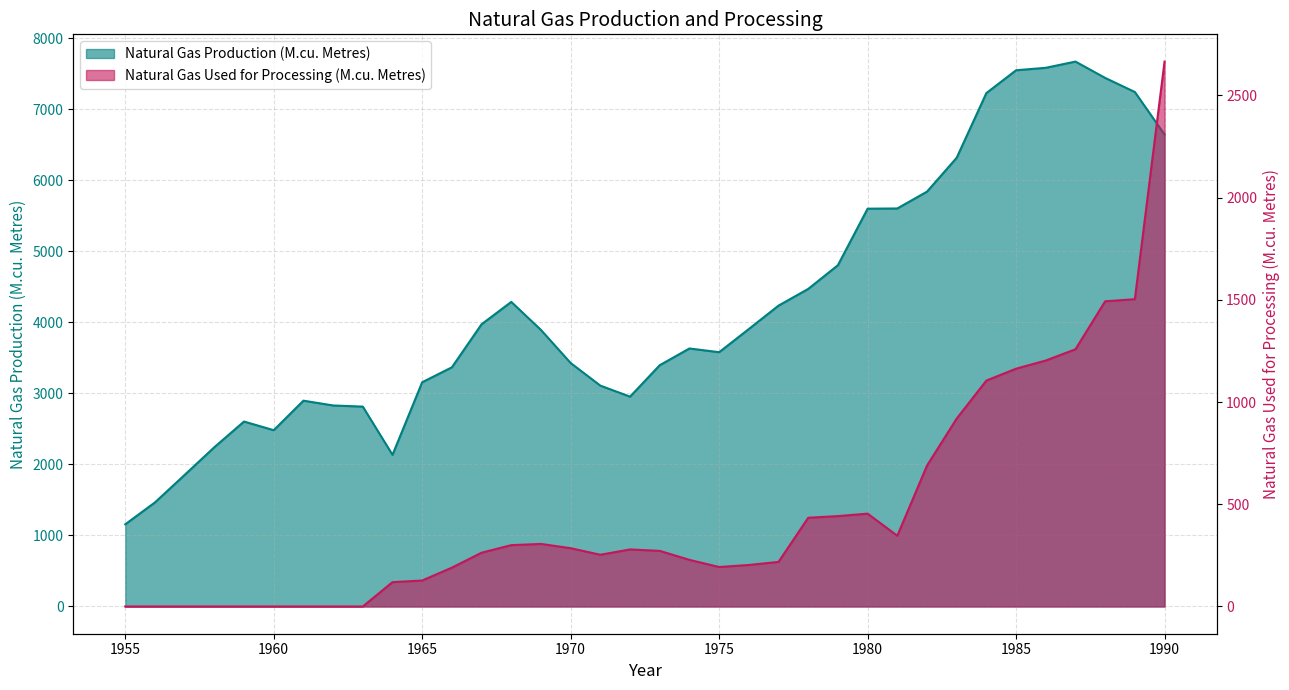

Which category has the highest value in the Natural Gas Used for Processing (M.cu. Metres) series?

1990